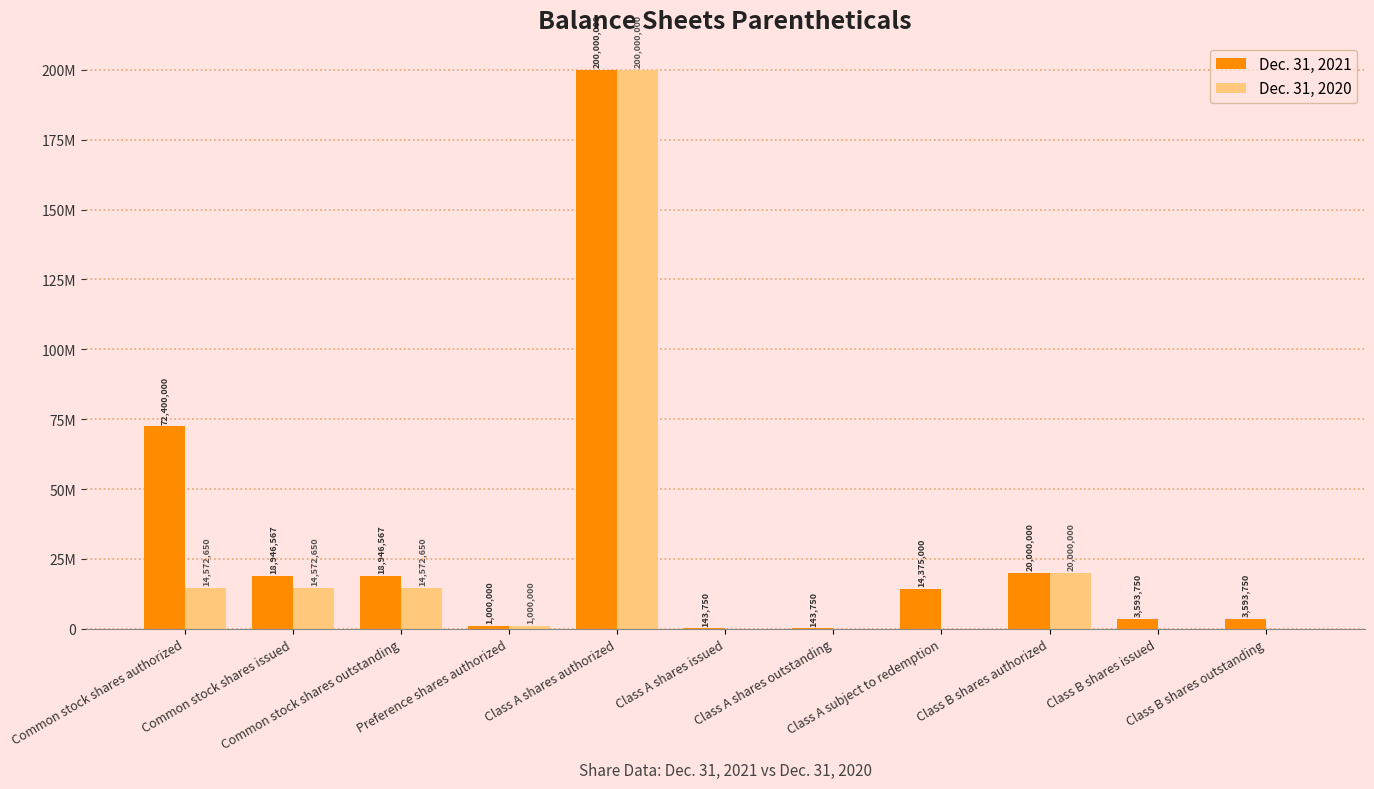

Read the Dec. 31, 2020 value at Common stock shares authorized, to the nearest 50.

14572650